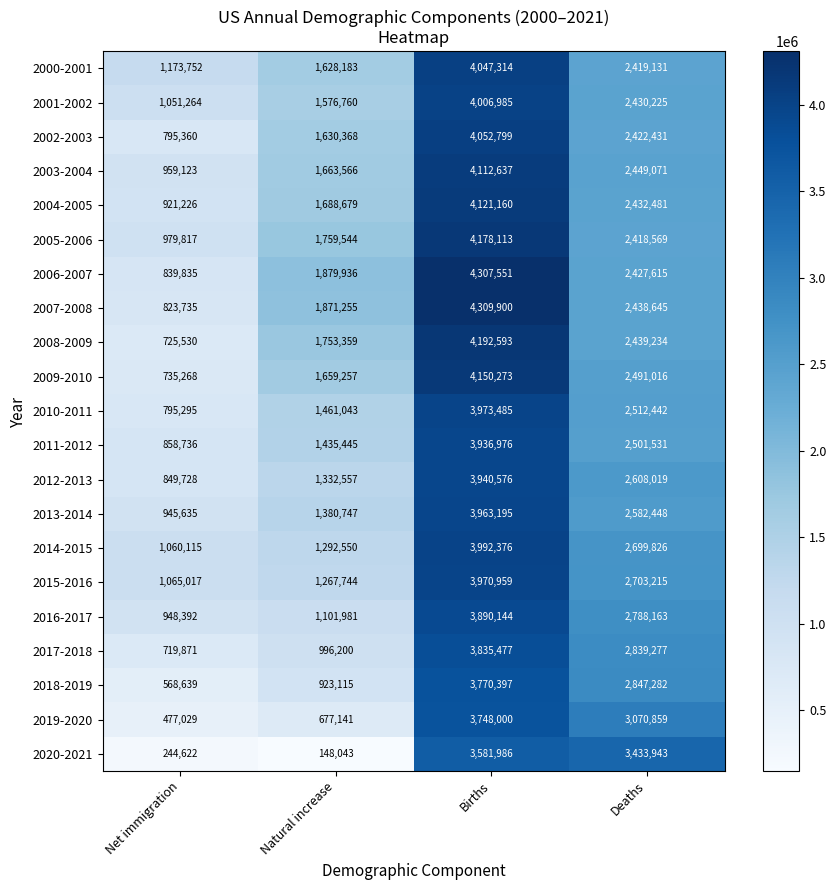

Which series has the largest total across all categories?

2006-2007